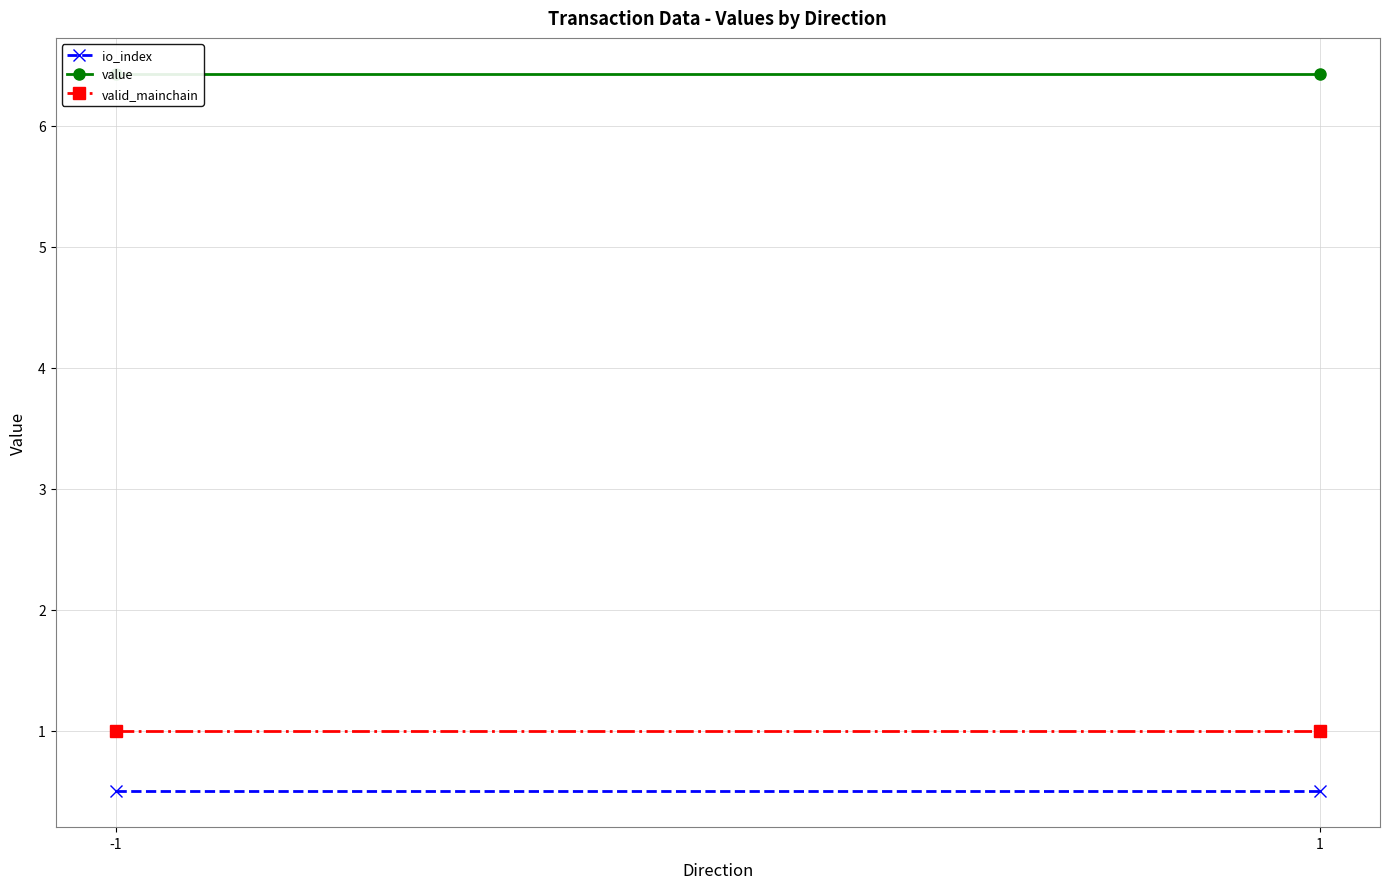

Is this an area chart (filled region under the line)?

No